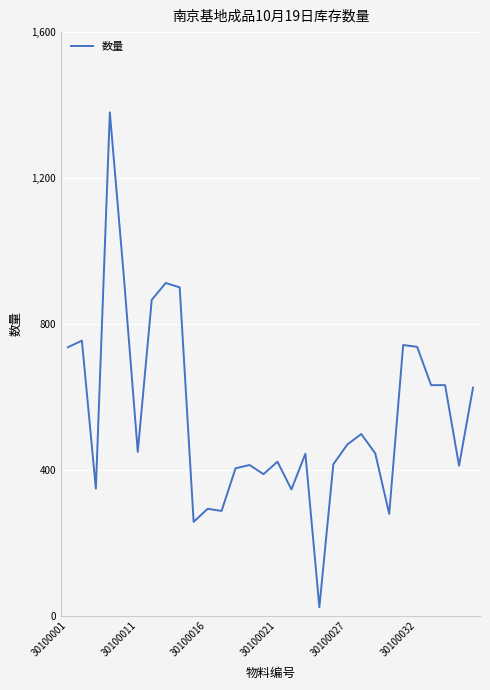

What is the greatest value displayed?

1380